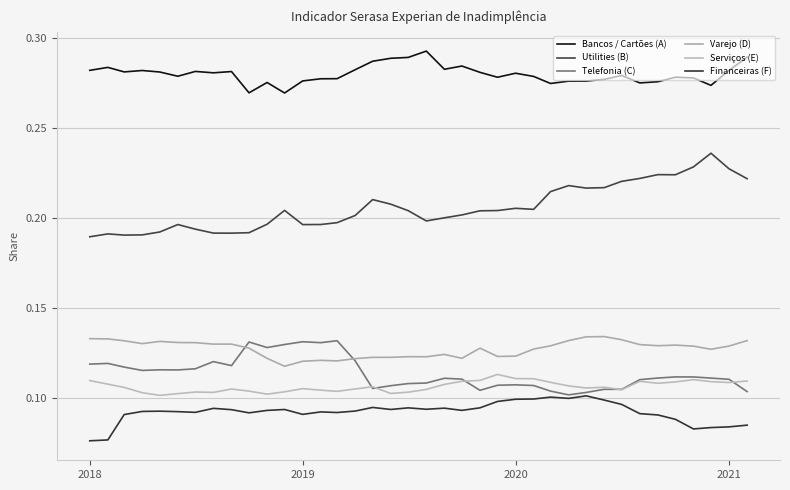

Does the chart display data point markers on the line(s)?

No